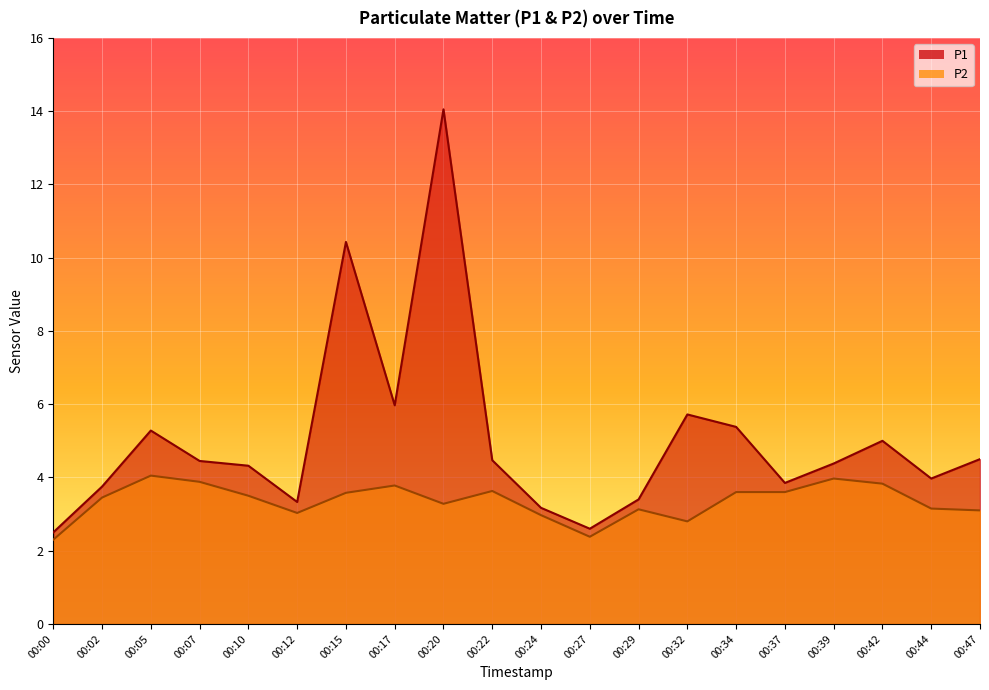

How many values in the P1 series exceed 4?

12